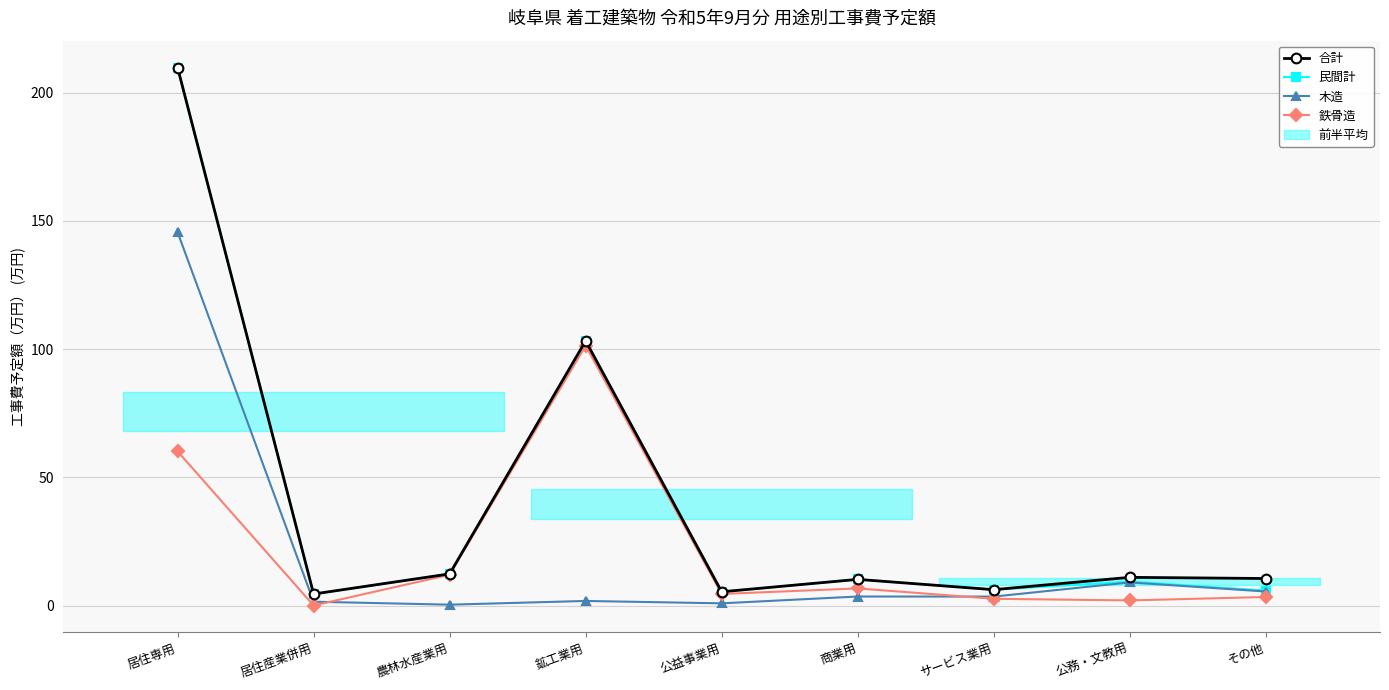

What value does the 民間計 series have at 公益事業用?

5.4